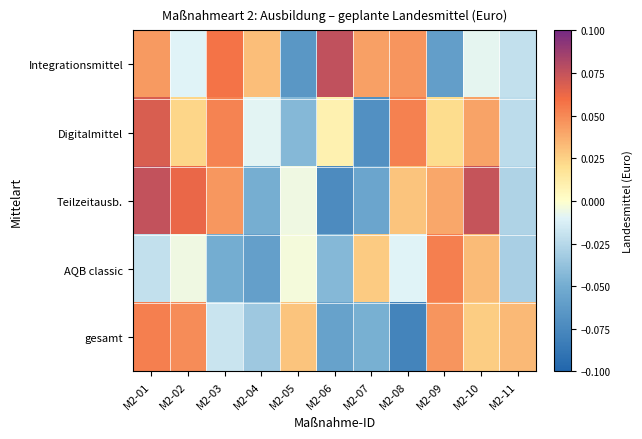

Which series has the largest total across all categories?

Integrationsmittel